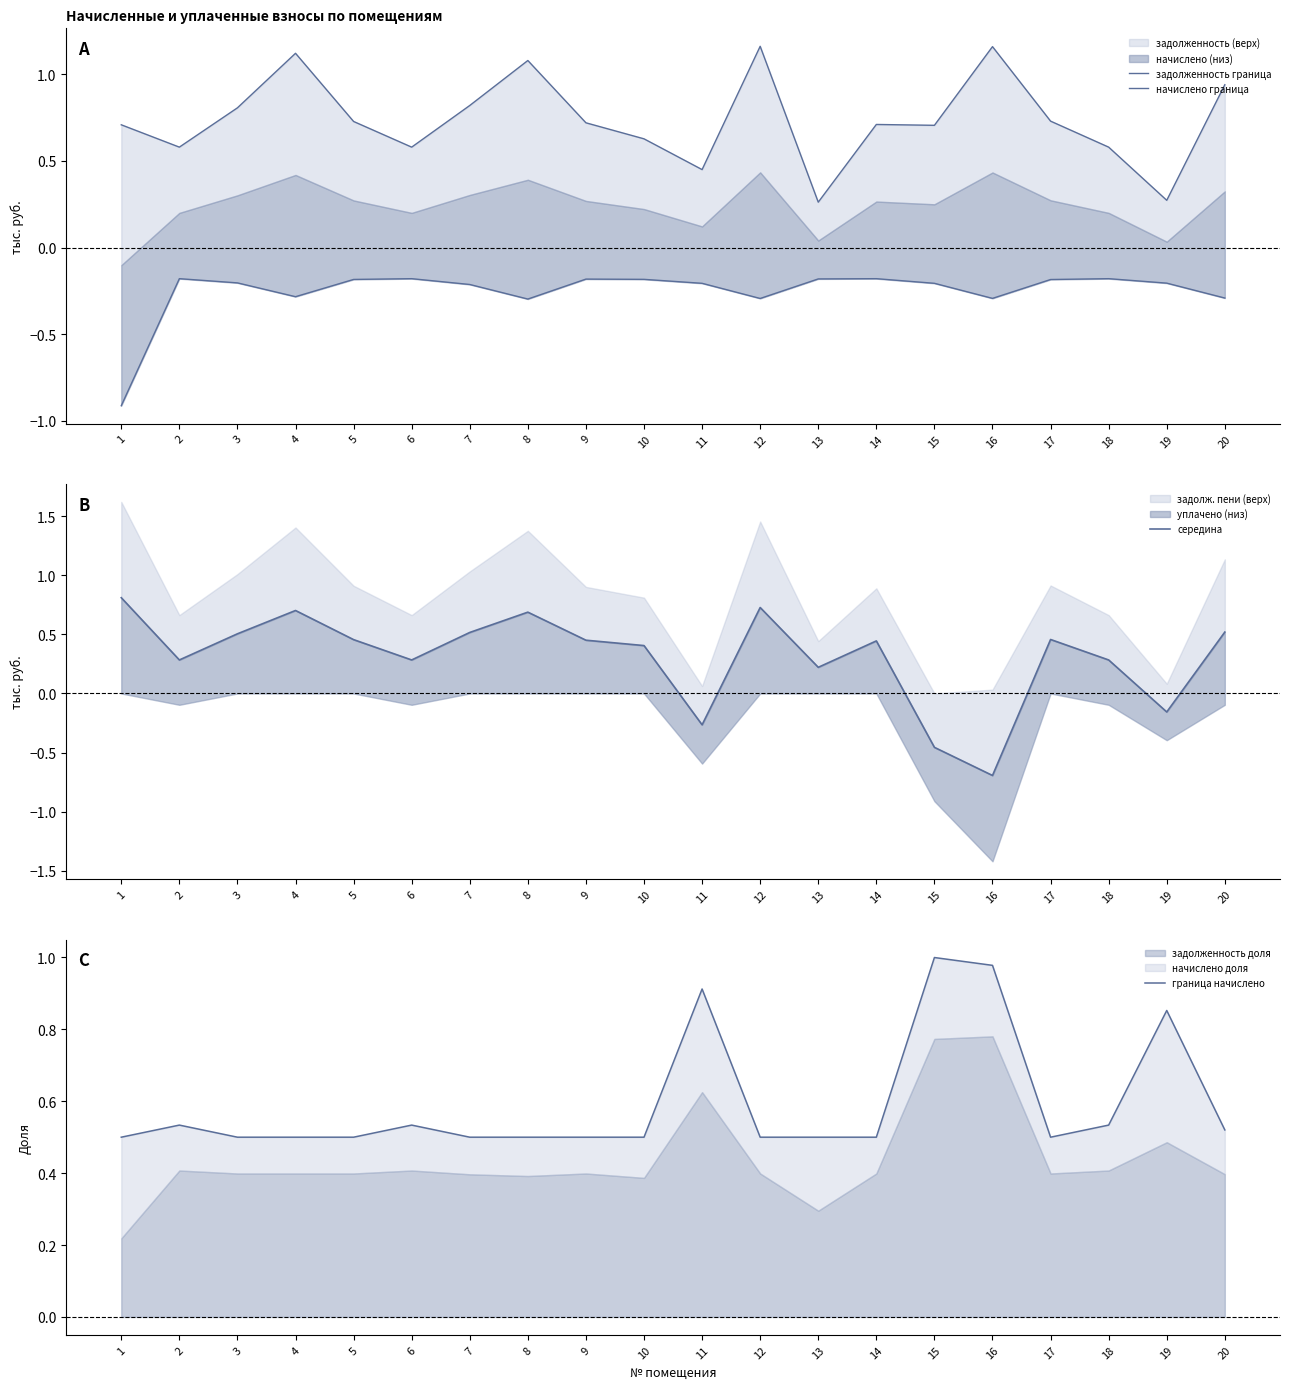

Which series changed the most between 16 and 18?

середина